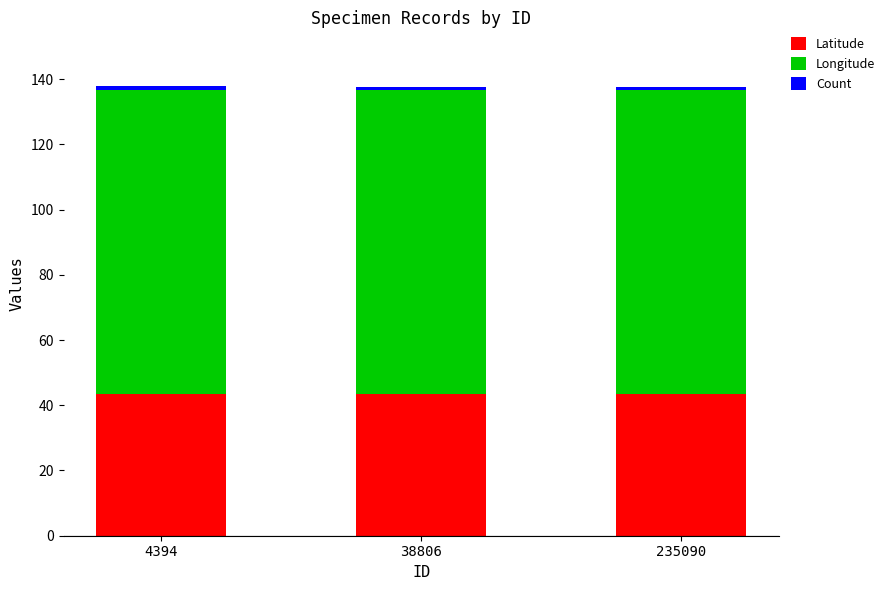

The Latitude series shows 43.4 at 38806. True or false?

True